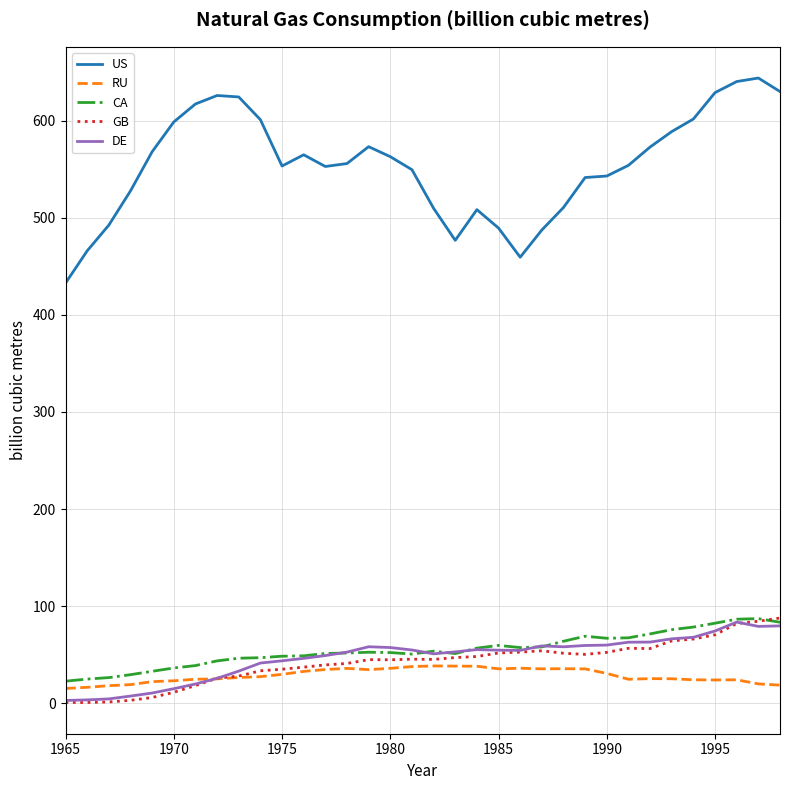

What is the maximum value shown in the chart?

643.9